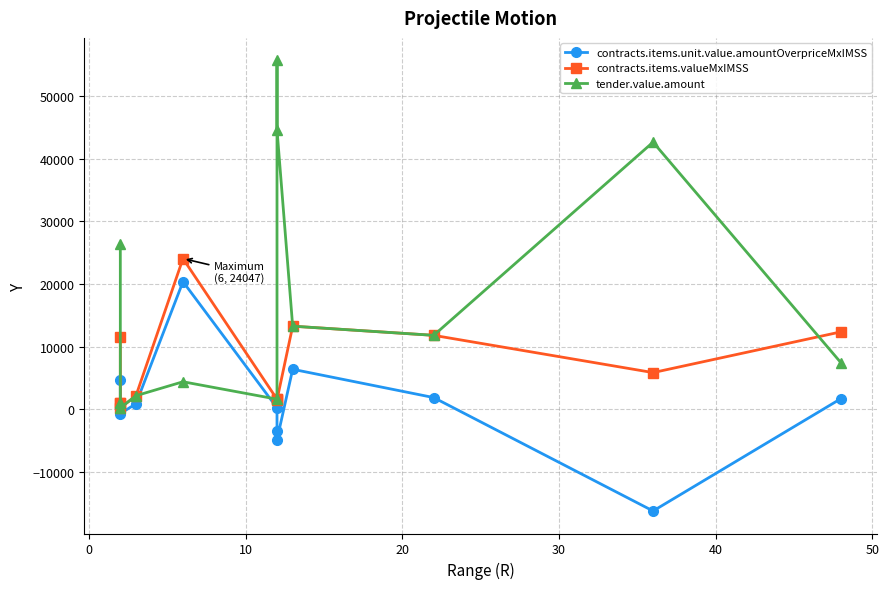

At 50, list the series in order from largest to smallest.

contracts.items.valueMxIMSS, tender.value.amount, contracts.items.unit.value.amountOverpriceMxIMSS